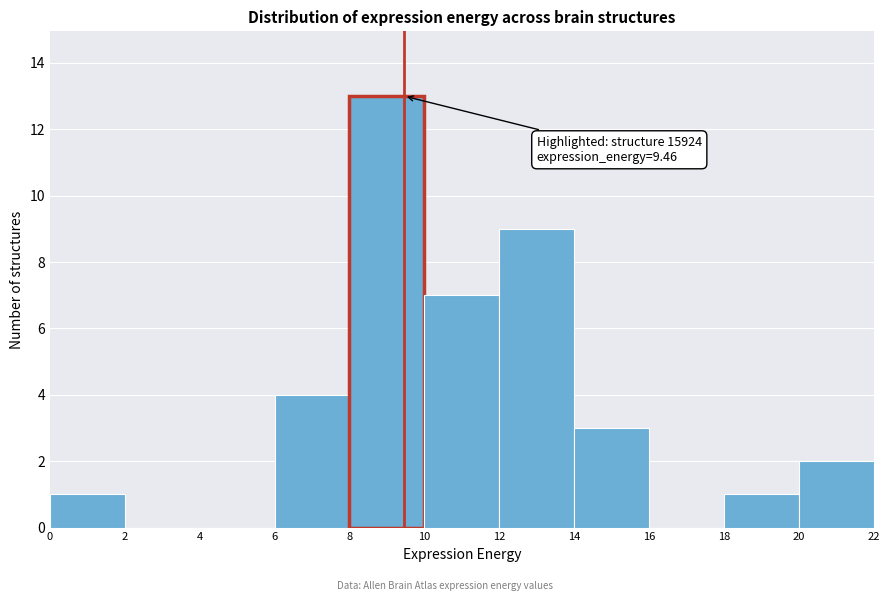

Which range on the x-axis has the tallest bar?

8 to 10